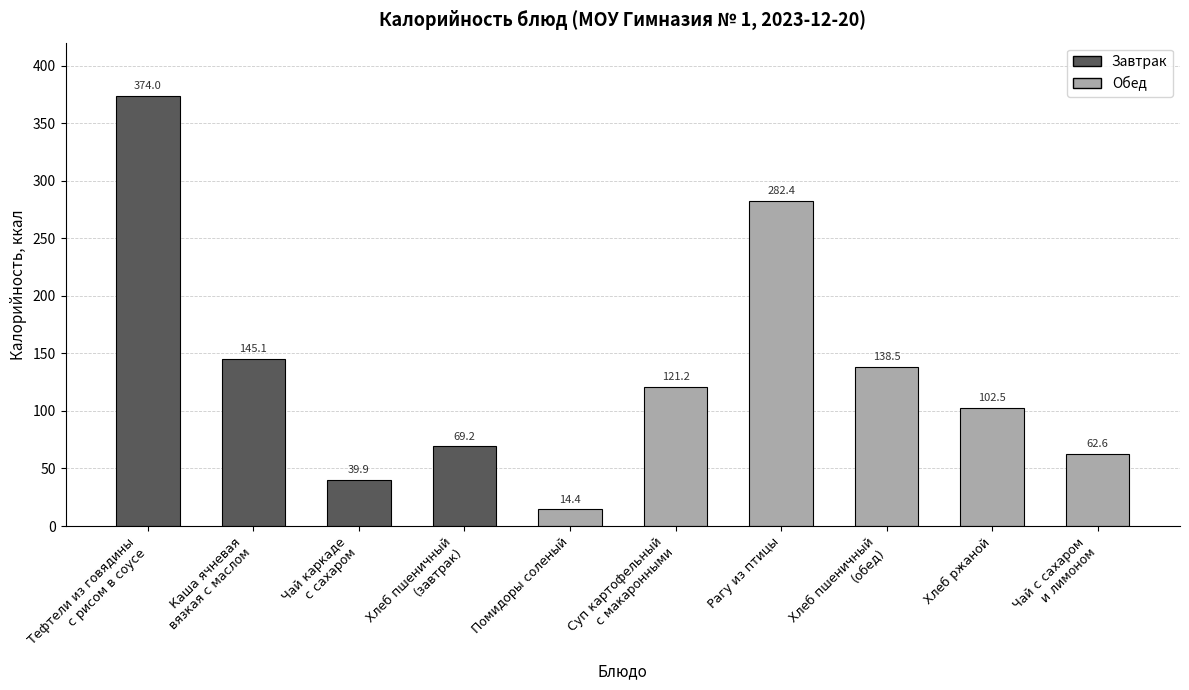

Between Хлеб пшеничный
(завтрак) and Рагу из птицы, which is larger?

Рагу из птицы